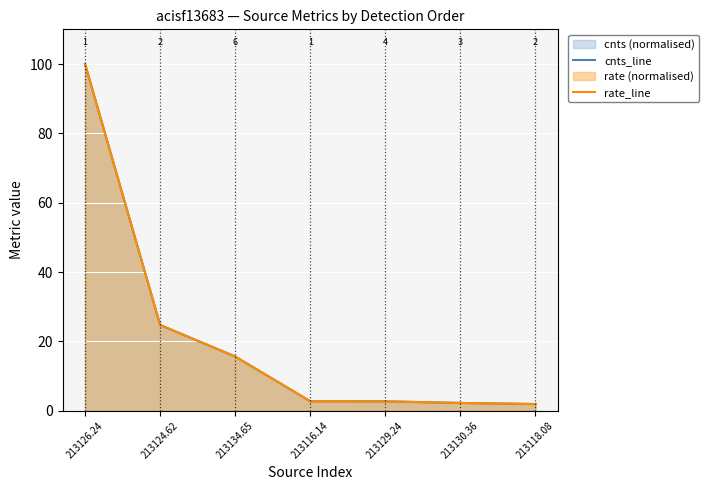

What is the label of the 4th point from the left?

213116.14